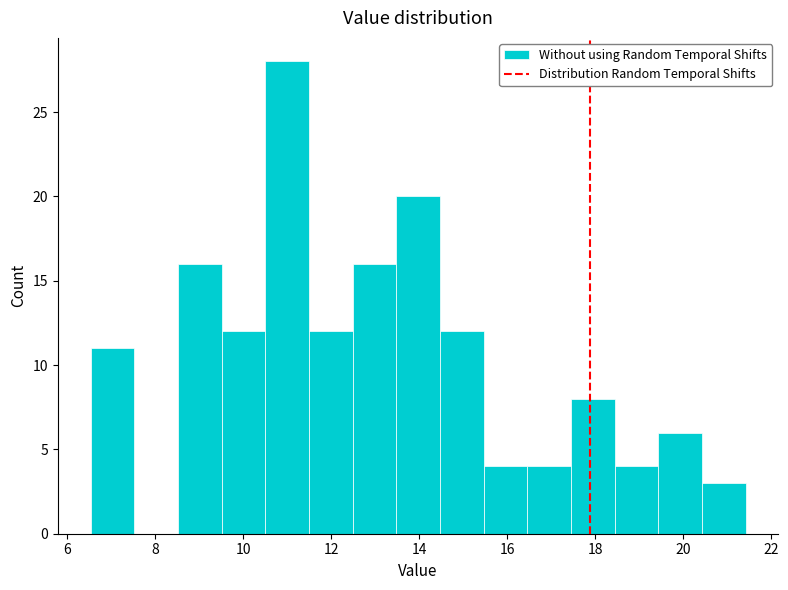

Reading left to right, list every bar in this chart as the range it spans on the x-axis followed by its height. Neither the bar edges nor the heights are printed on the chart, so give them approximately, as read against the axes.

6.6 to 7.6: 11
7.6 to 8.6: 0
8.6 to 9.6: 16
9.6 to 10.6: 12
10.6 to 11.4: 28
11.4 to 12.4: 12
12.4 to 13.4: 16
13.4 to 14.4: 20
14.4 to 15.4: 12
15.4 to 16.4: 4
16.4 to 17.4: 4
17.4 to 18.4: 8
18.4 to 19.4: 4
19.4 to 20.4: 6
20.4 to 21.4: 3